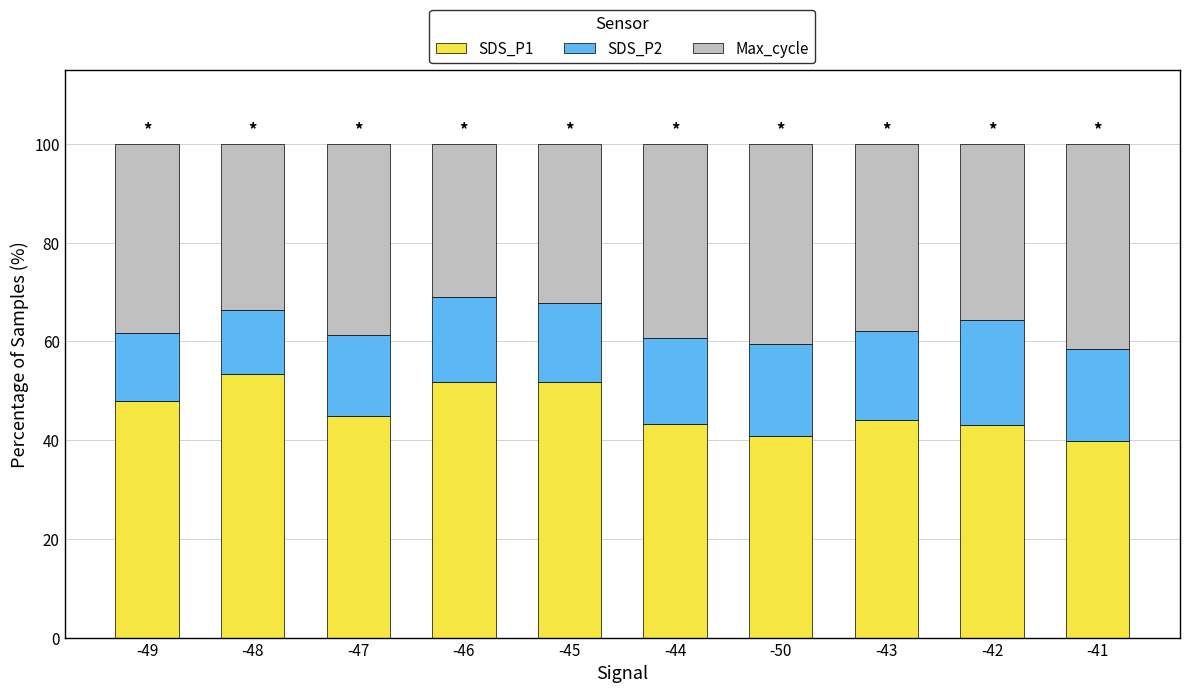

Does the chart contain stacked bars?

Yes